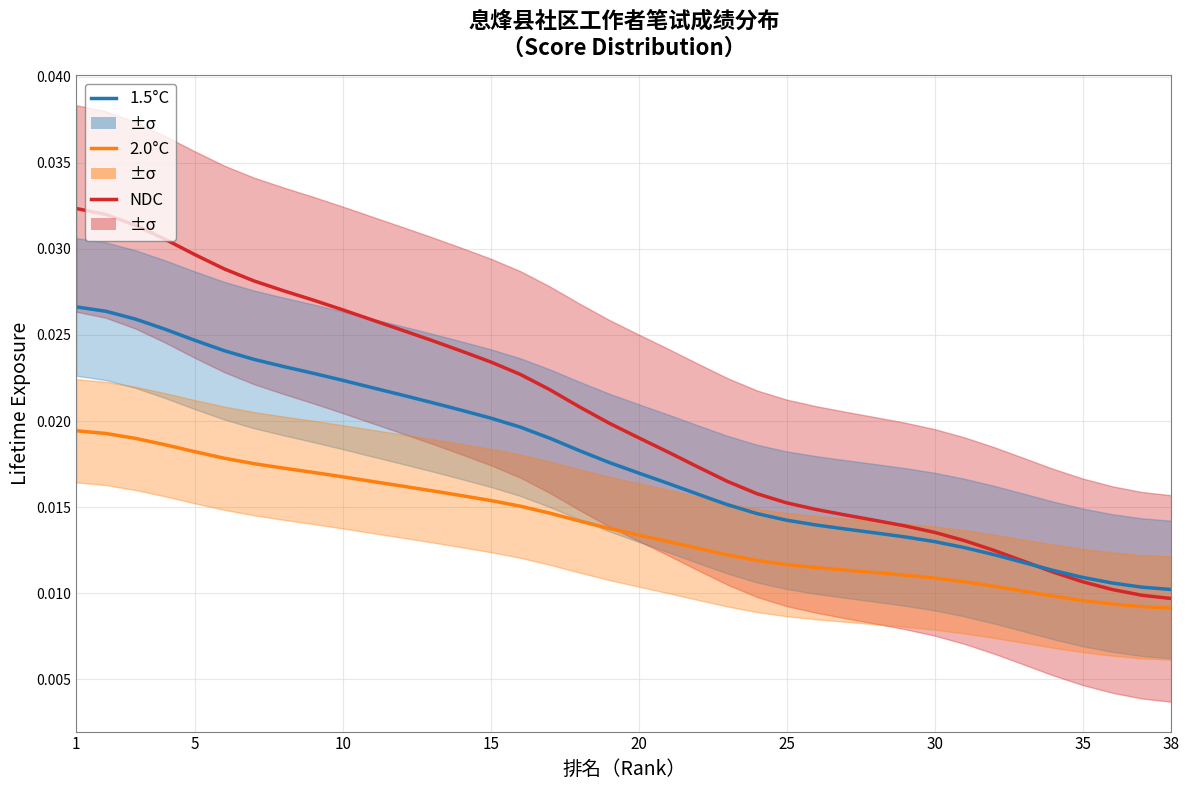

Does the chart have visible grid lines?

Yes